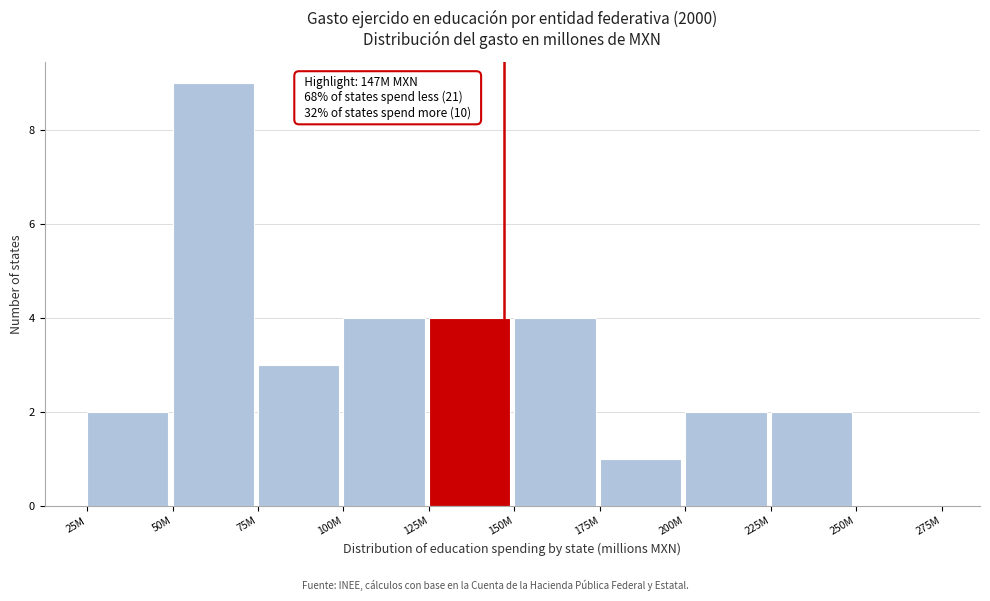

Reading right to left, transcribe all the data shown in this chart.

250M=0	225M=2	200M=2	175M=1	150M=4	125M=4	100M=4	75M=3	50M=9	25M=2